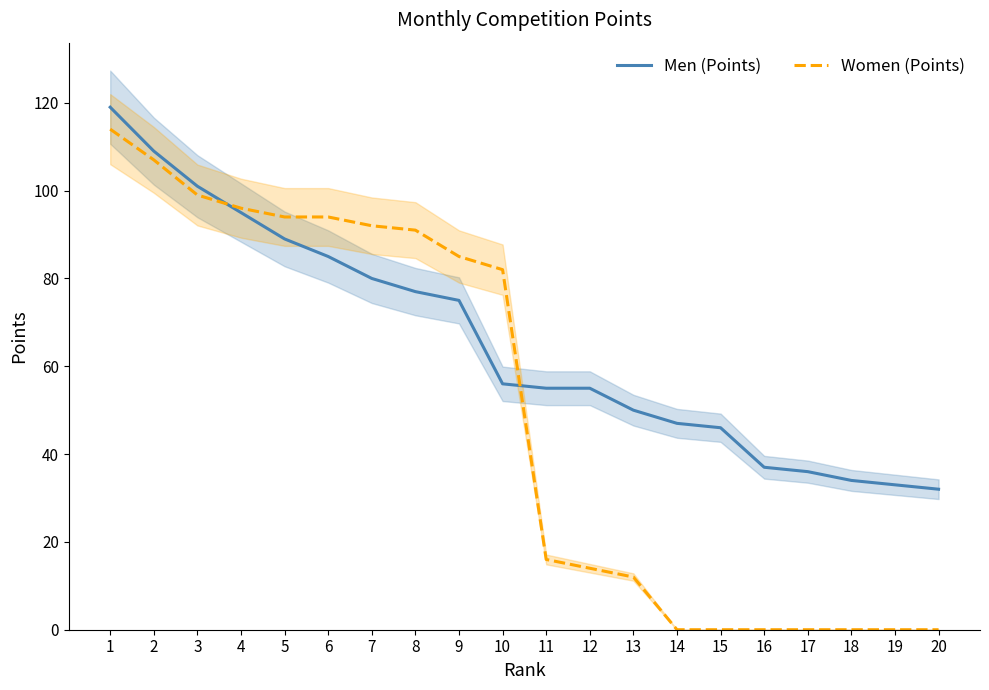

Reading right to left, transcribe all the data shown in this chart.

Men (Points): 20=32	19=33	18=34	17=36	16=37	15=46	14=47	13=50	12=55	11=55	10=56	9=75	8=77	7=80	6=85	5=89	4=95	3=101	2=109	1=119
Women (Points): 20=0	19=0	18=0	17=0	16=0	15=0	14=0	13=12	12=14	11=16	10=82	9=85	8=91	7=92	6=94	5=94	4=96	3=99	2=107	1=114